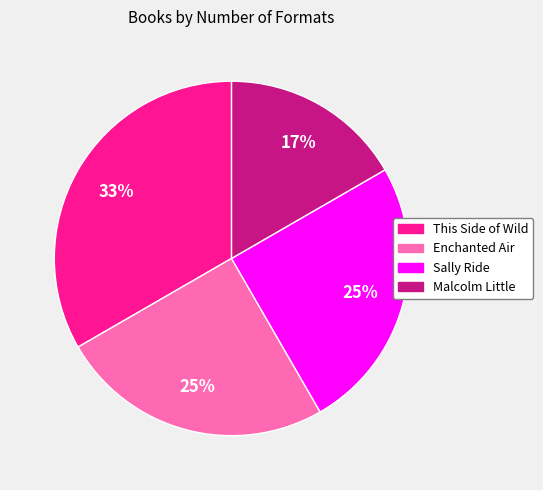

Does Enchanted Air represent more than half of the total?

No